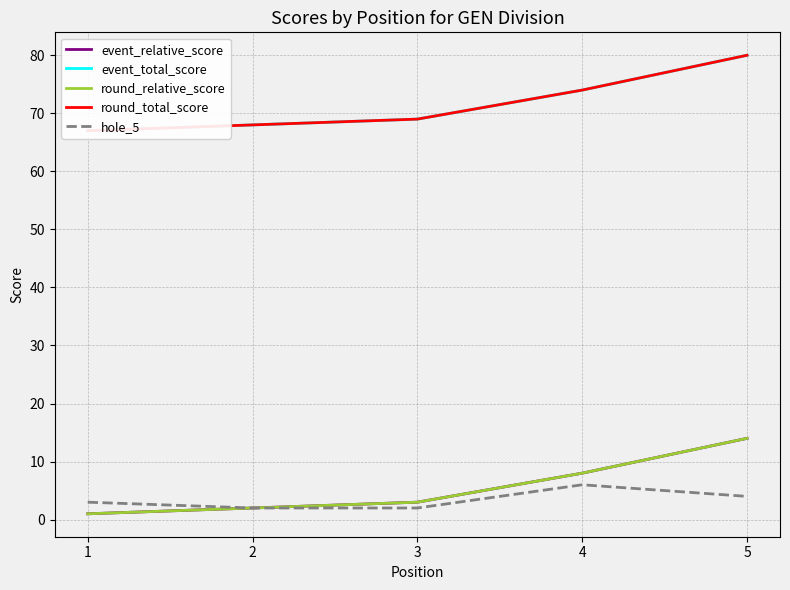

What are all the series names shown in the legend?

event_relative_score, event_total_score, round_relative_score, round_total_score, hole_5